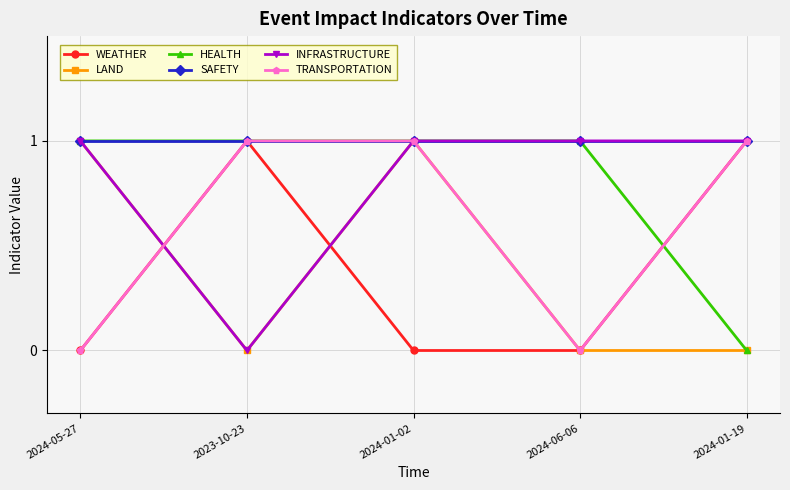

True or false: SAFETY has a value of 0 at 2024-05-27.

False